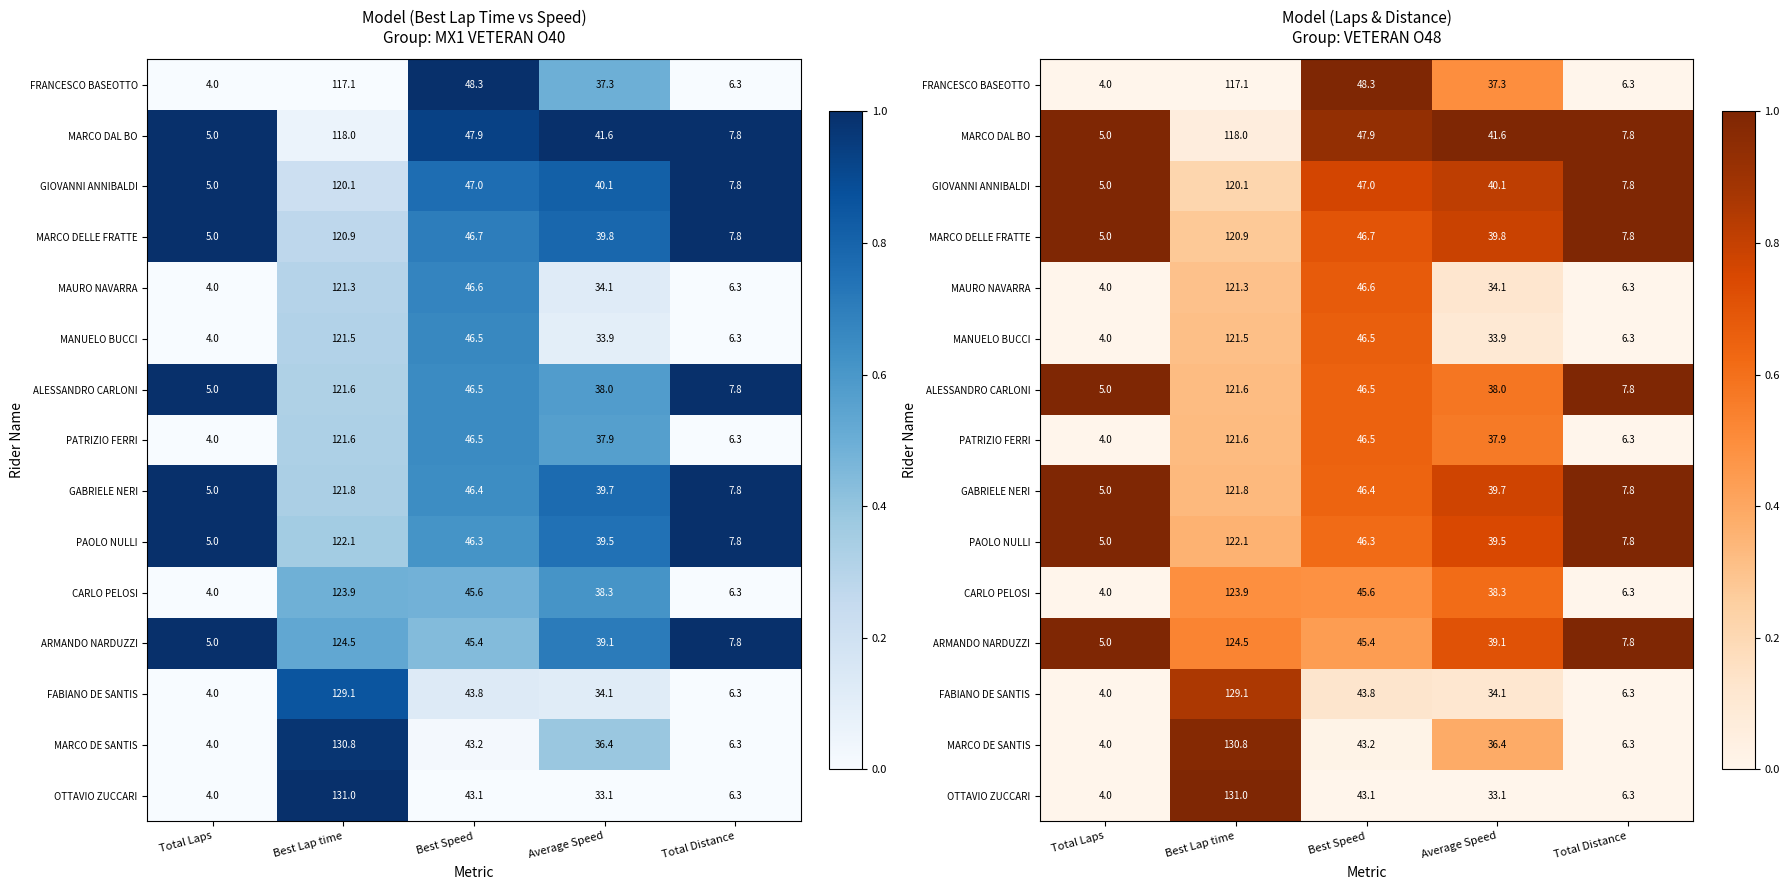

Rank the series by their maximum value, from lowest to highest.

CARLO PELOSI, PATRIZIO FERRI, MANUELO BUCCI, MAURO NAVARRA, FABIANO DE SANTIS, MARCO DE SANTIS, GIOVANNI ANNIBALDI, MARCO DELLE FRATTE, ALESSANDRO CARLONI, GABRIELE NERI, PAOLO NULLI, ARMANDO NARDUZZI, FRANCESCO BASEOTTO, MARCO DAL BO, OTTAVIO ZUCCARI